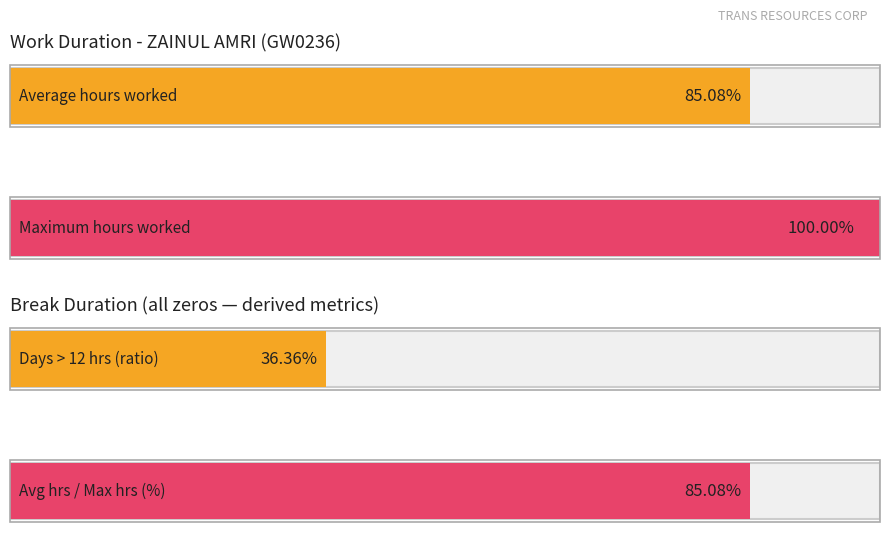

Does the chart contain stacked bars?

No